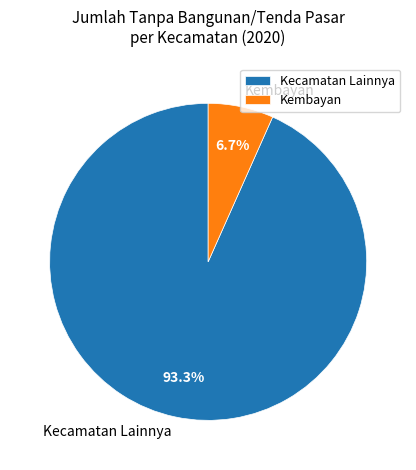

What portion of the pie excludes Kembayan?

93.3%